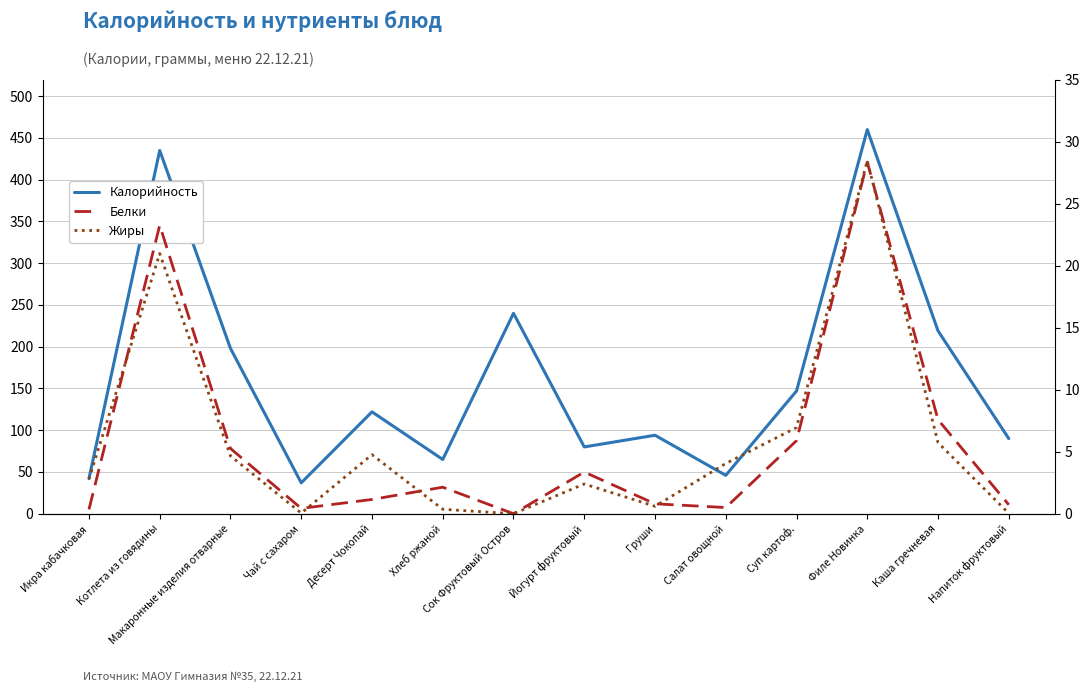

True or false: Белки and Жиры intersect in this chart.

True